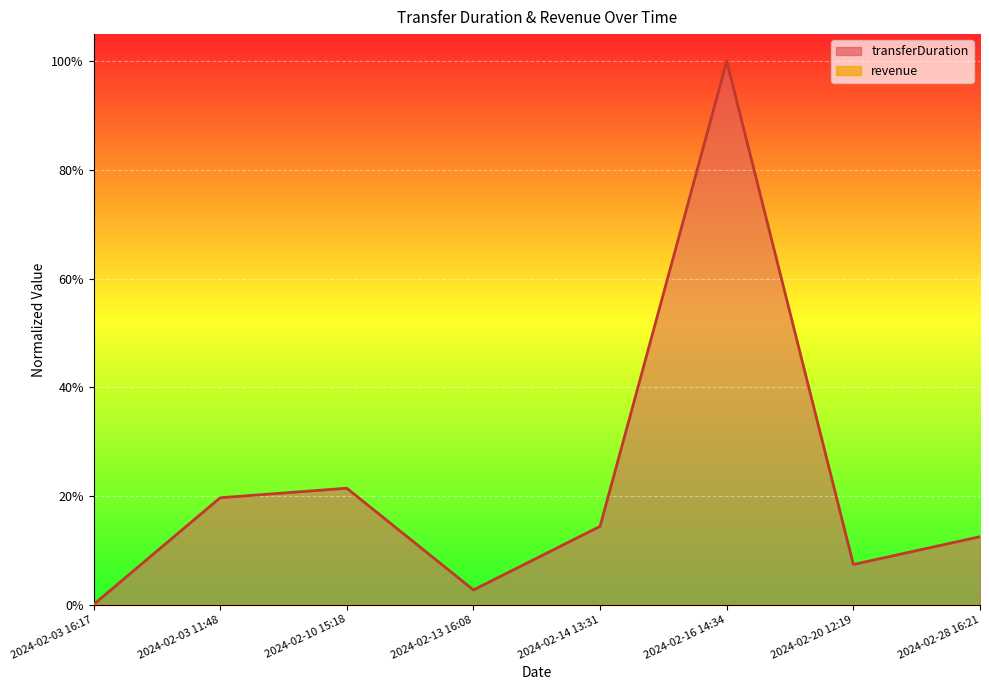

Between 2024-02-28 16:21 and 2024-02-16 14:34, which is larger?

2024-02-16 14:34